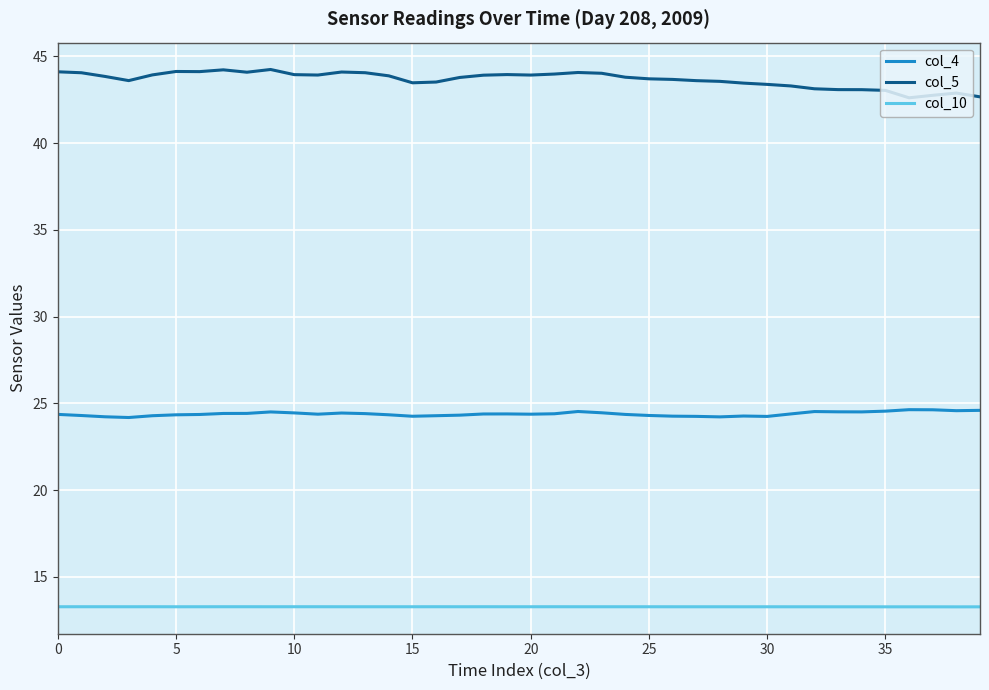

What is the highest value of the col_10 series?

13.3